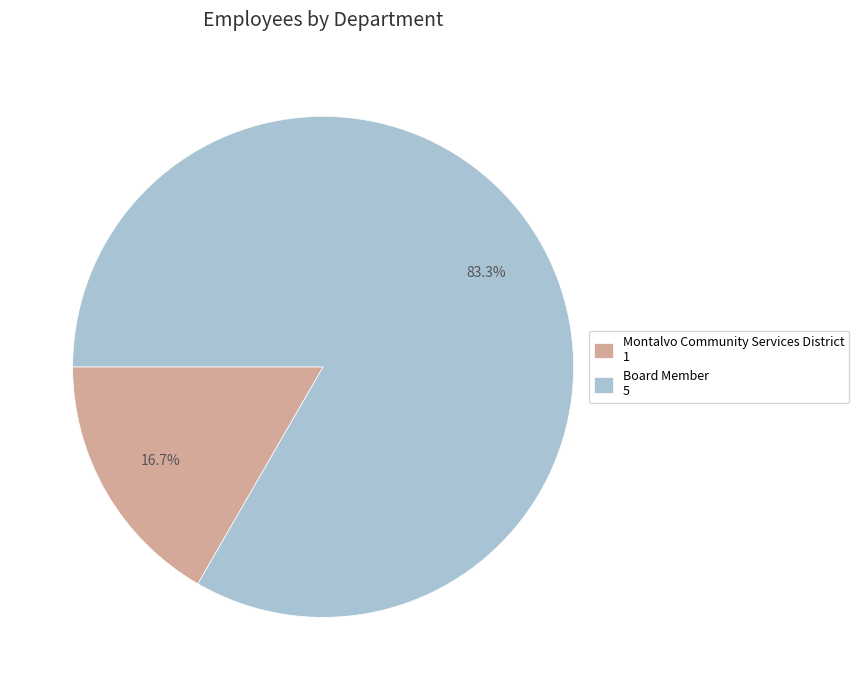

How many segments does this pie chart have?

2